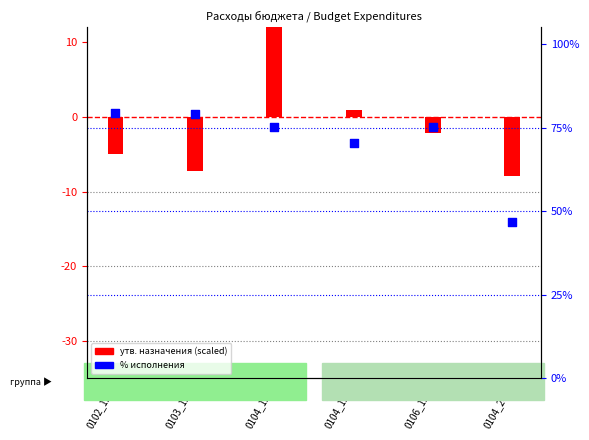

What is the change in value from 0102_121 to 0106_121?

-4.2